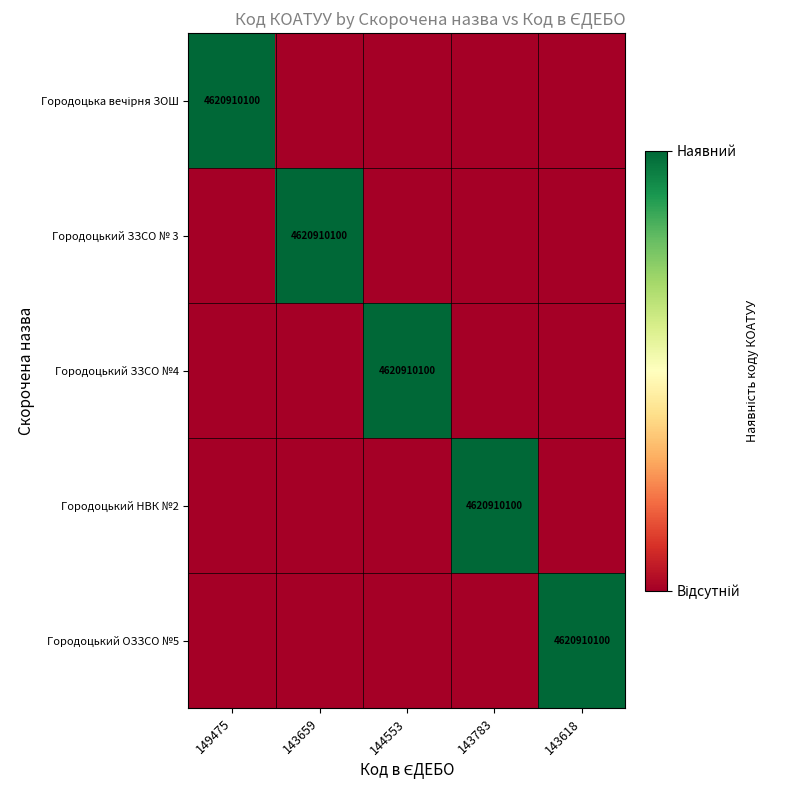

The Городоцький ОЗЗСО №5 series shows 1 at 143618. True or false?

True